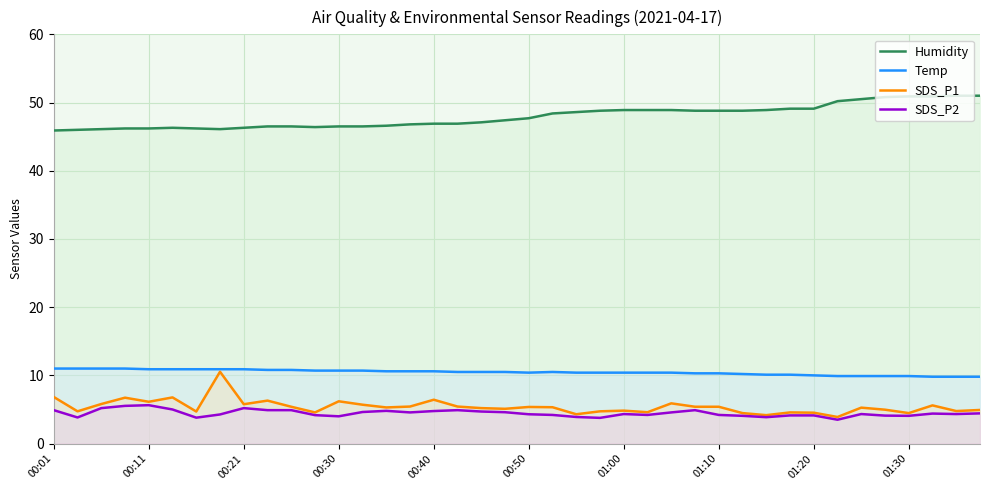

How many data points in SDS_P2 are less than 4?

6